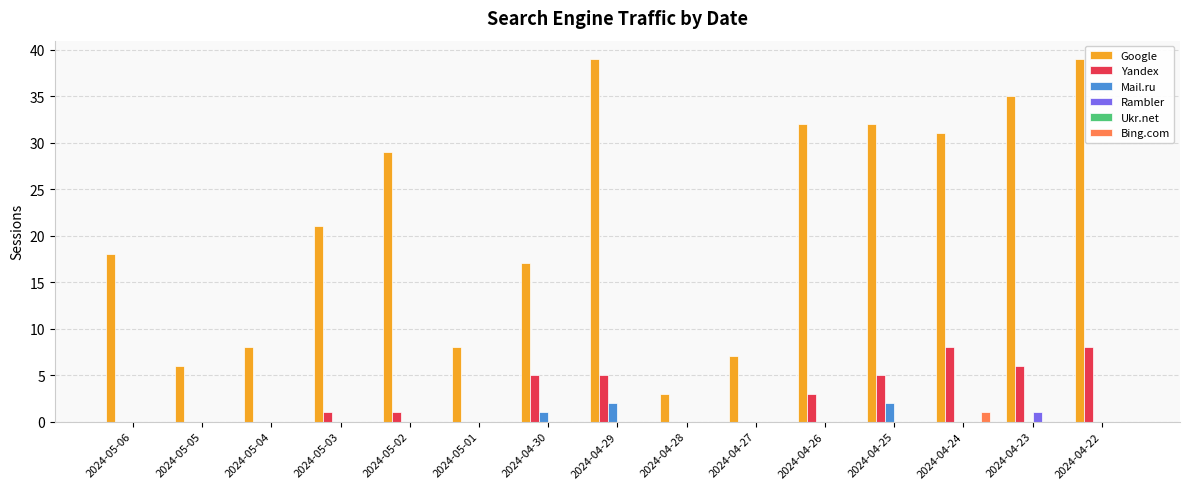

Which series changed the most between 2024-05-01 and 2024-04-26?

Google